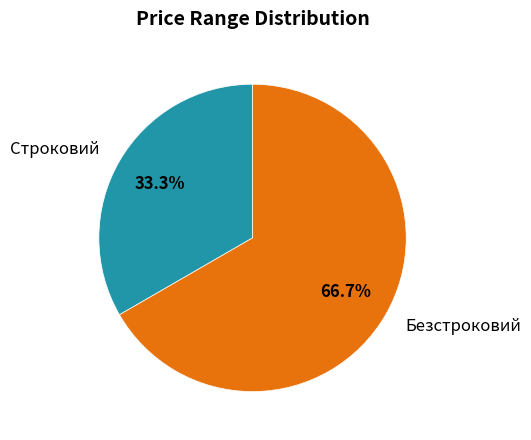

Which category accounts for the majority?

Безстроковий